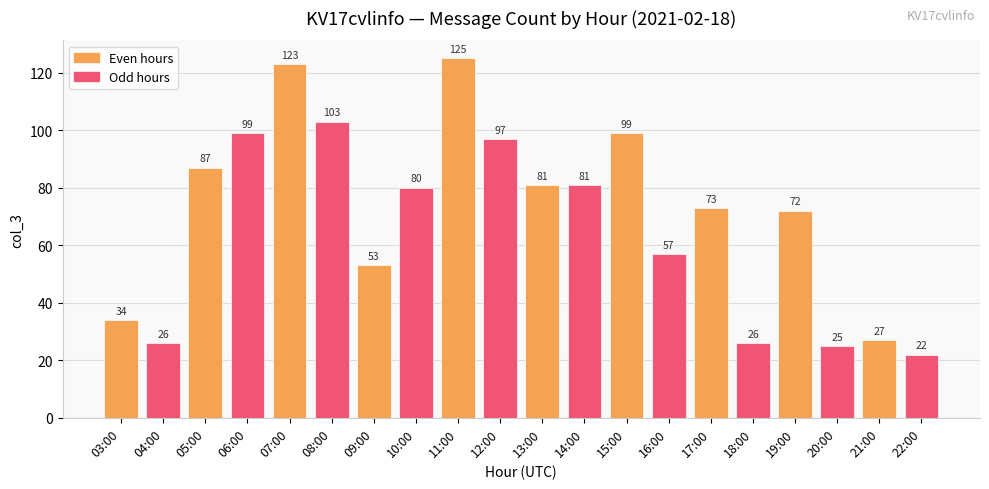

Is it true that the value at 20:00 is 8?

False